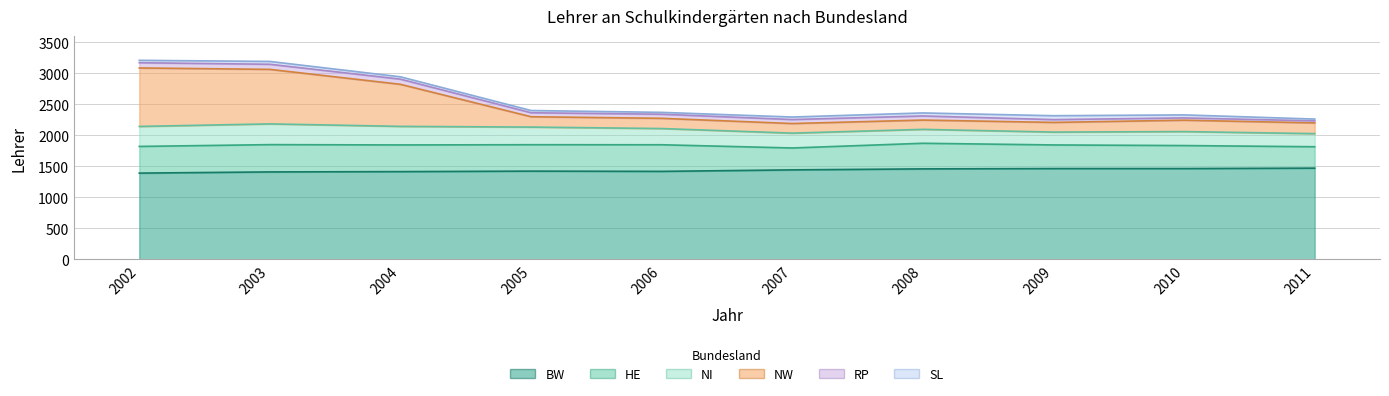

What is the smallest value displayed?

29.0